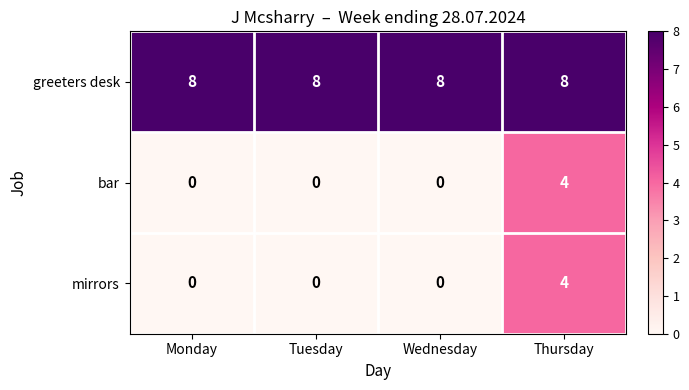

True or false: bar has a value of 2 at Thursday.

False